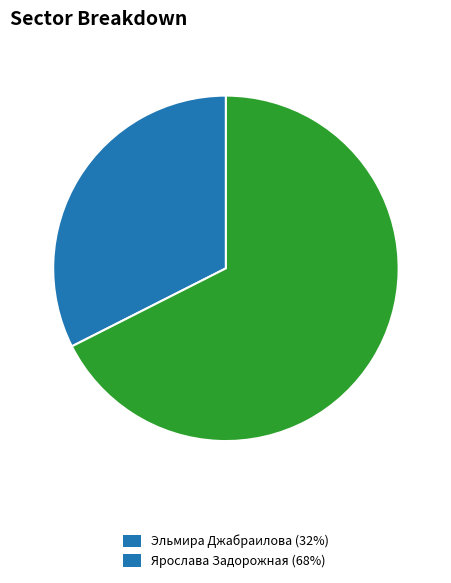

Rank the categories by value from lowest to highest.

Эльмира Джабраилова, Ярослава Задорожная